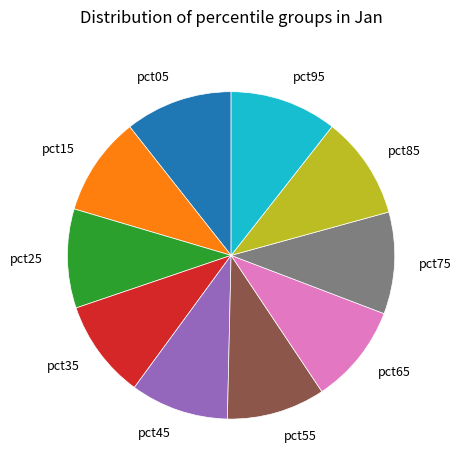

Count the number of slices in the pie.

10